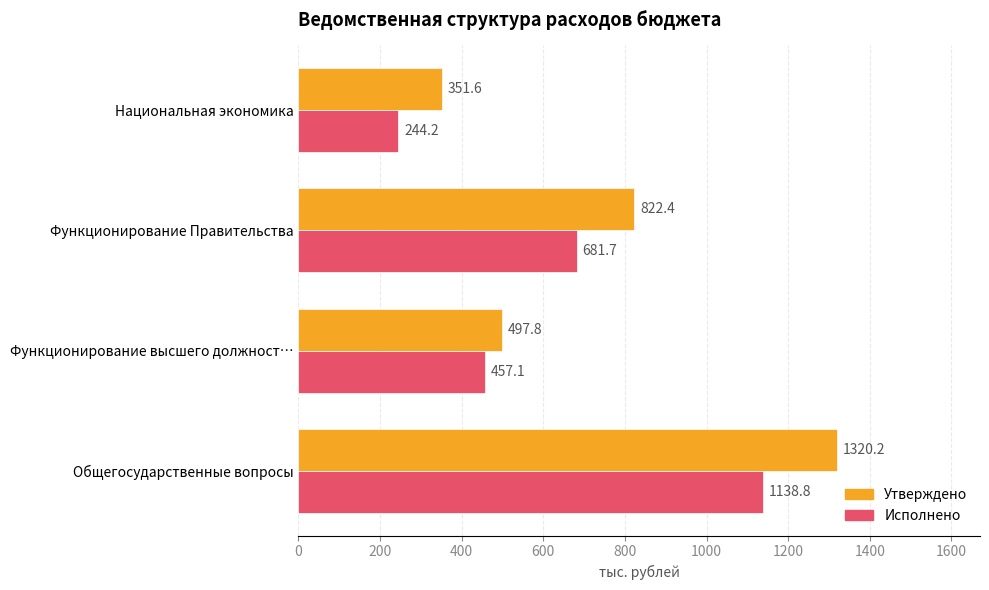

List the labels in order of Исполнено value, smallest first.

Национальная экономика, Функционирование высшего должност…, Функционирование Правительства, Общегосударственные вопросы